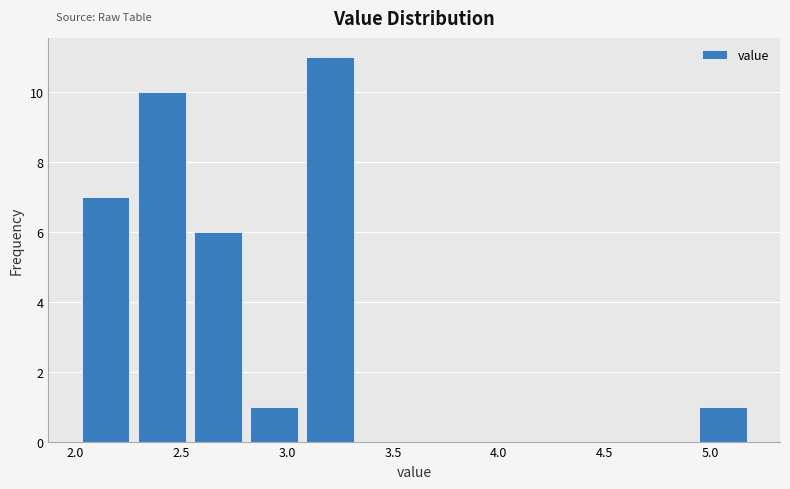

Reading left to right, transcribe this chart: for each bar, give the range it covers on the x-axis and its height. Neither the bar edges nor the heights are printed on the chart, so give them approximately, as read against the axes.

2.010 to 2.275: 7
2.275 to 2.540: 10
2.540 to 2.805: 6
2.805 to 3.070: 1
3.070 to 3.335: 11
3.335 to 3.600: 0
3.600 to 3.865: 0
3.865 to 4.130: 0
4.130 to 4.395: 0
4.395 to 4.660: 0
4.660 to 4.925: 0
4.925 to 5.190: 1